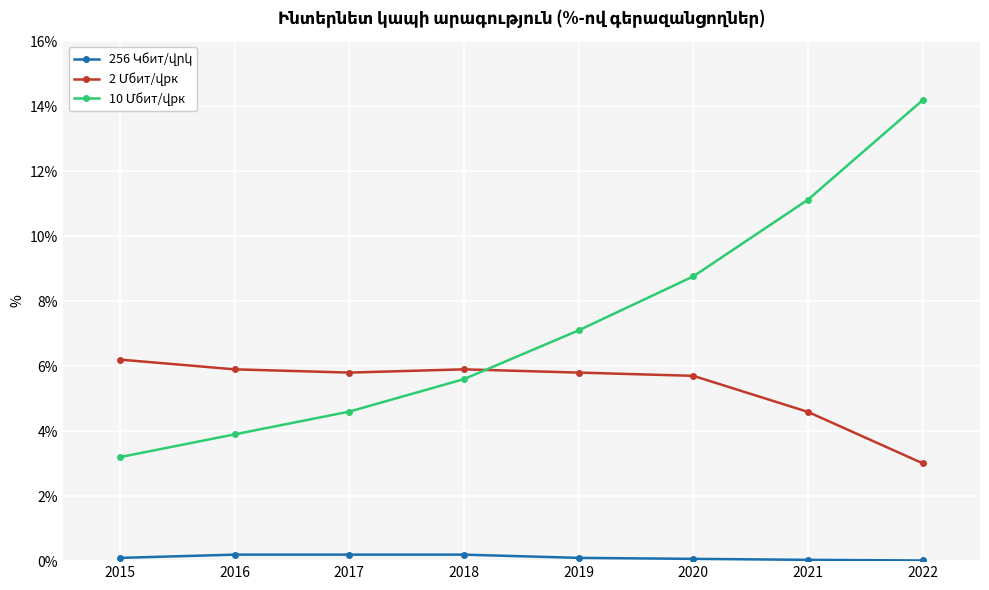

At which category is the sum across all series the highest?

2022